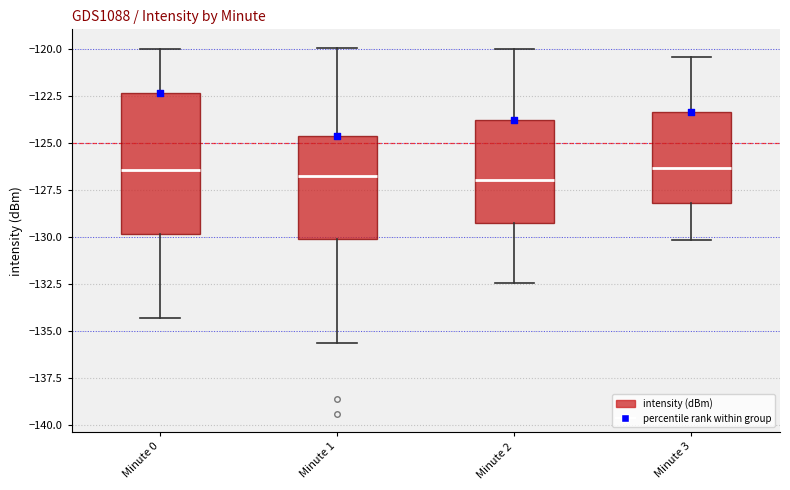

Reading left to right, transcribe this box plot: for each box, give where its median line is, the range the box spans, and where its two whiskers end, as read against the y-axis. The values are not printed on the chart, so give them approximately, as read against the axis.

Minute 0: median -126.5, box -130.0 to -122.5, whiskers -134.5 to -120.0
Minute 1: median -126.5, box -130.0 to -124.5, whiskers -135.5 to -120.0
Minute 2: median -127.0, box -129.5 to -124.0, whiskers -132.5 to -120.0
Minute 3: median -126.5, box -128.0 to -123.5, whiskers -130.0 to -120.5